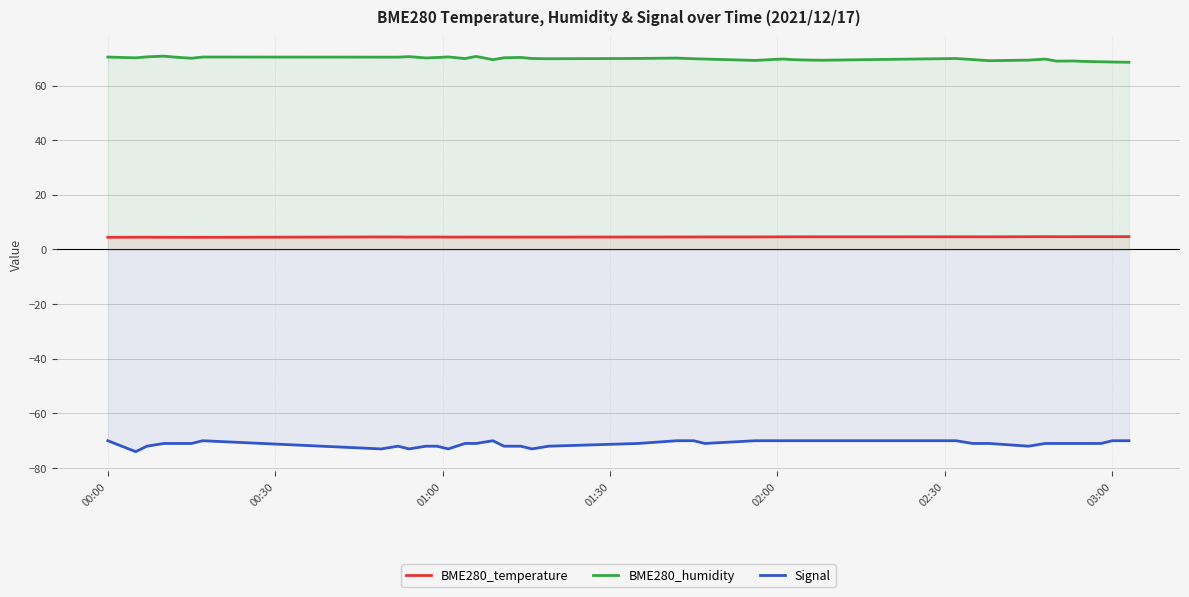

List the series in order of their peak value, lowest first.

Signal, BME280_temperature, BME280_humidity